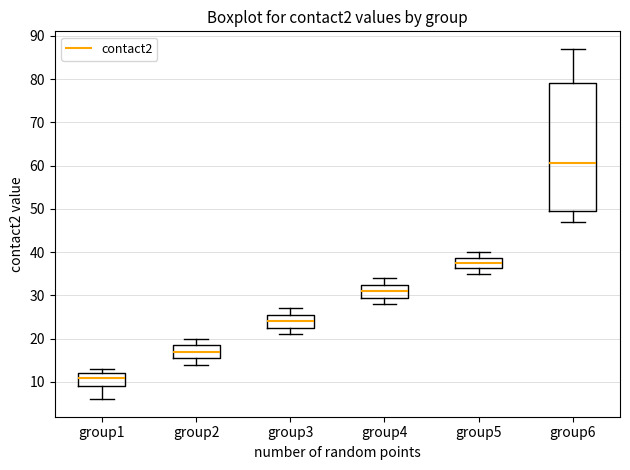

Reading left to right, transcribe this box plot: for each box, give where its median line is, the range the box spans, and where its two whiskers end, as read against the y-axis. The values are not printed on the chart, so give them approximately, as read against the axis.

group1: median 11, box 9 to 12, whiskers 6 to 13
group2: median 17, box 16 to 19, whiskers 14 to 20
group3: median 24, box 23 to 26, whiskers 21 to 27
group4: median 31, box 30 to 33, whiskers 28 to 34
group5: median 38, box 36 to 39, whiskers 35 to 40
group6: median 61, box 50 to 79, whiskers 47 to 87